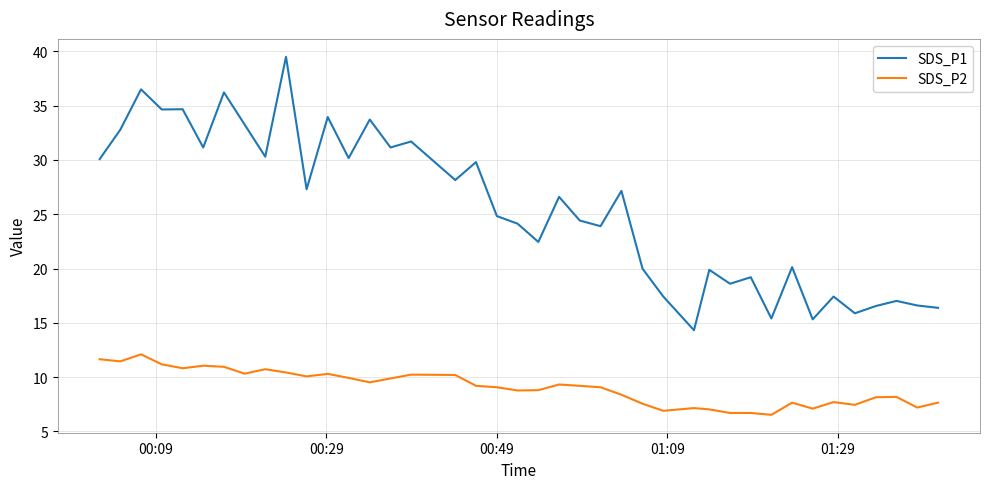

Which series has the largest range (max minus min)?

SDS_P1